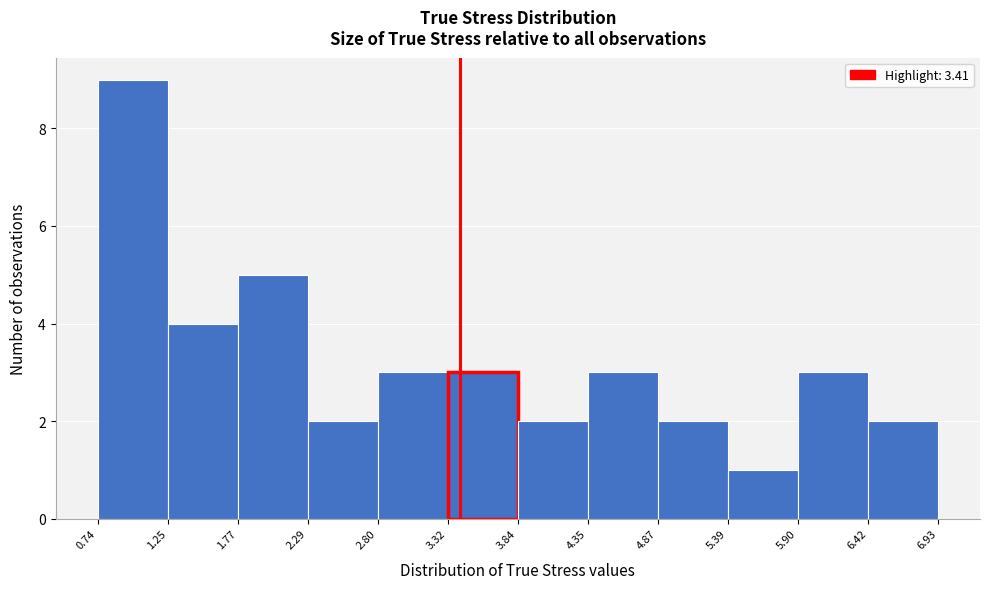

Reading left to right, transcribe this chart: for each bar, give the range it covers on the x-axis and its height. The values are not printed on the chart, so give them approximately, as read against the axis.

0.74 to 1.25: 9
1.25 to 1.77: 4
1.77 to 2.29: 5
2.29 to 2.80: 2
2.80 to 3.32: 3
3.32 to 3.84: 3
3.84 to 4.35: 2
4.35 to 4.87: 3
4.87 to 5.39: 2
5.39 to 5.90: 1
5.90 to 6.42: 3
6.42 to 6.93: 2